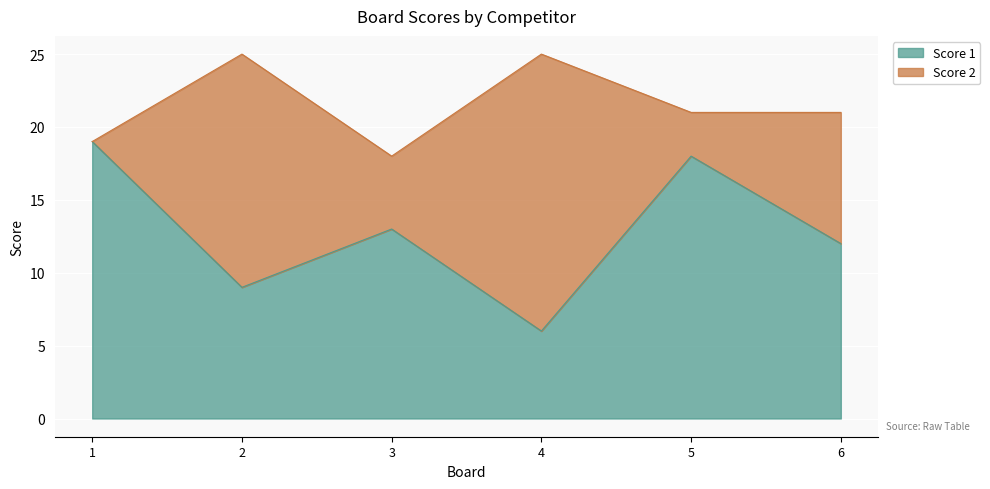

Reading left to right, list the values for the Score 1 series.

1=19	2=9	3=13	4=6	5=18	6=12